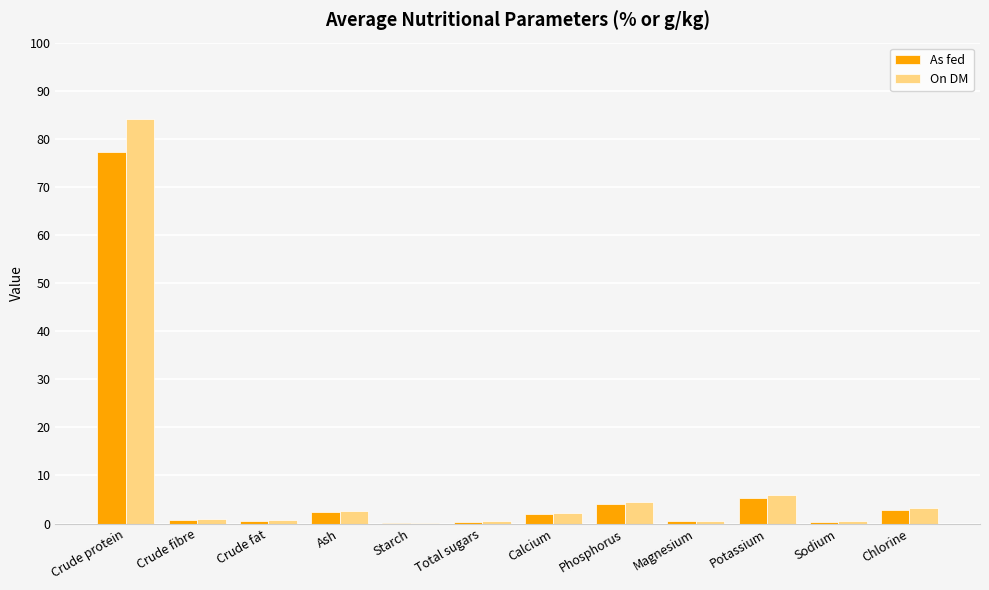

At which label does As fed reach its peak?

Crude protein